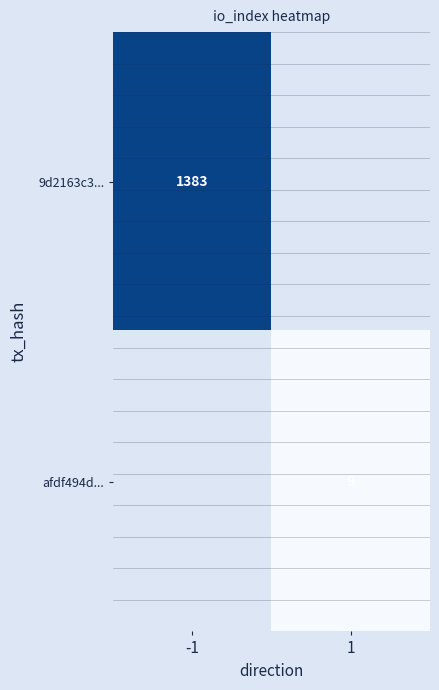

The value of afdf494d... at 1 is 12. True or false?

False